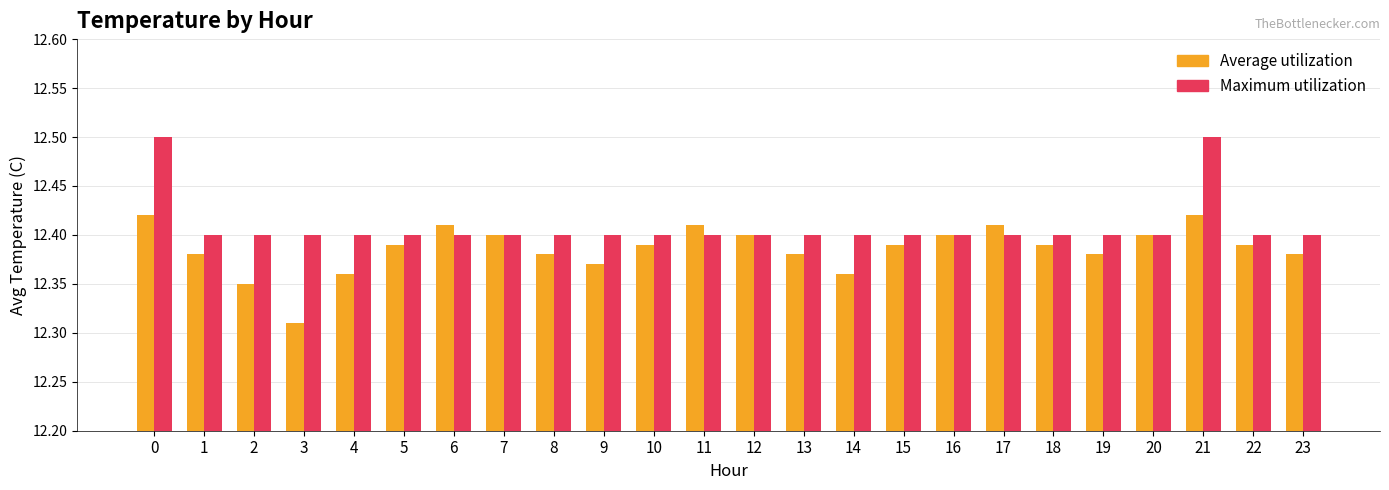

Which series has the widest spread of values?

Average utilization